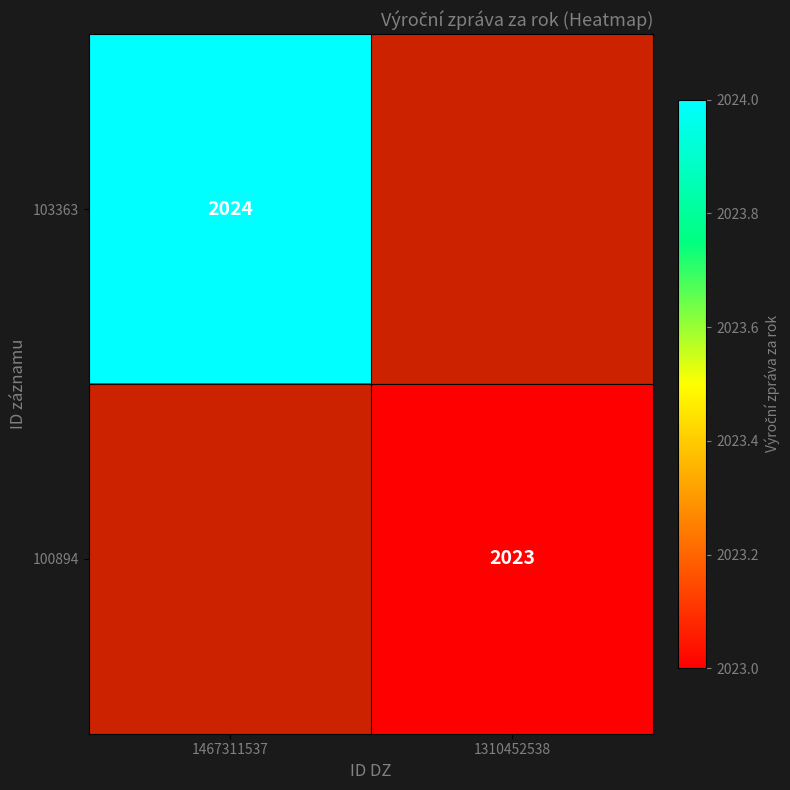

Is it true that 103363 equals 651 at 1467311537?

False